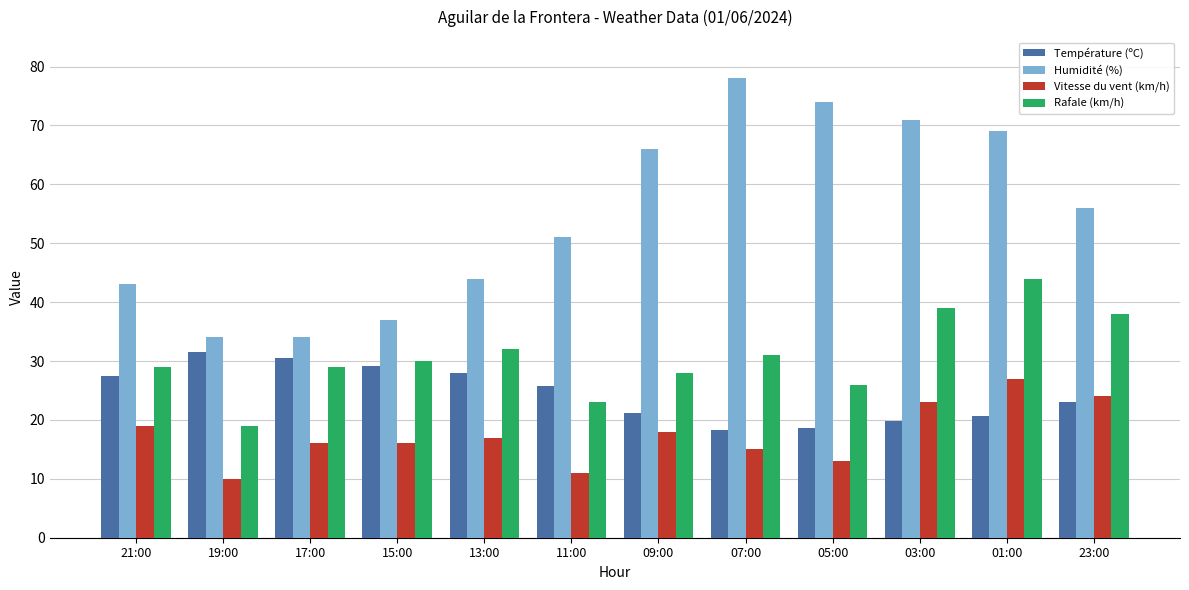

At how many categories does at least one series exceed 27?

12